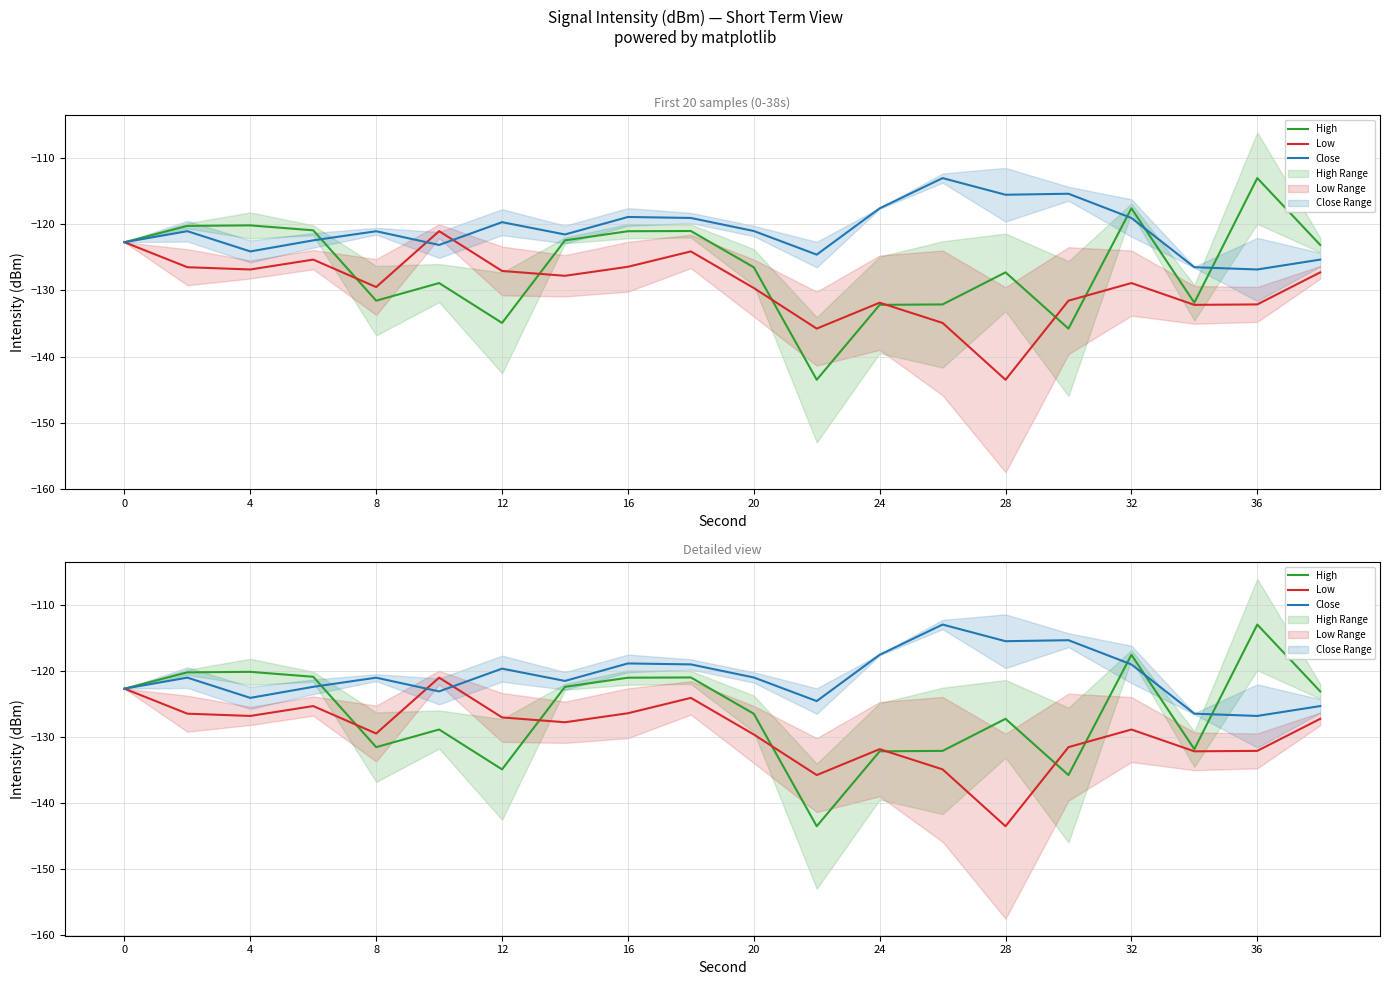

Rank the series by their average value, from highest to lowest.

Close, High, Low